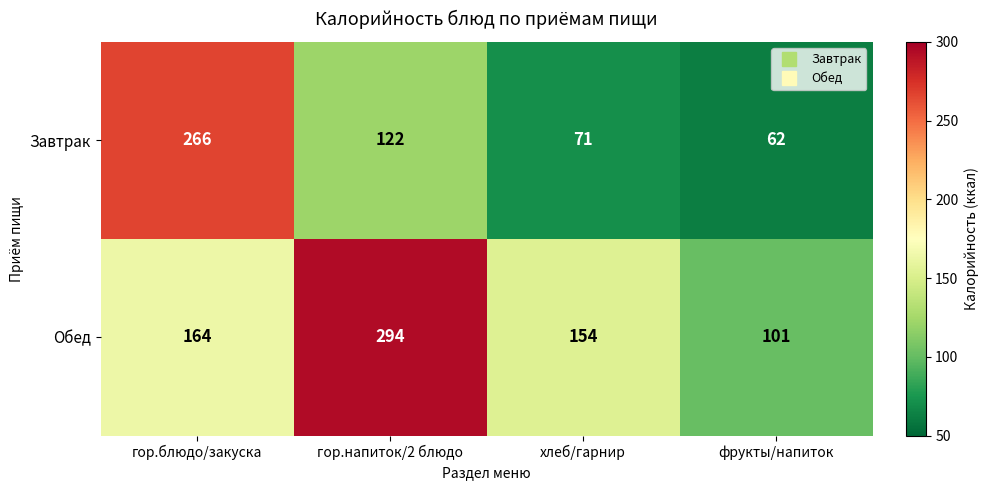

Reading left to right, transcribe all the data shown in this chart.

Завтрак: 266	122	71	62
Обед: 164	294	154	101